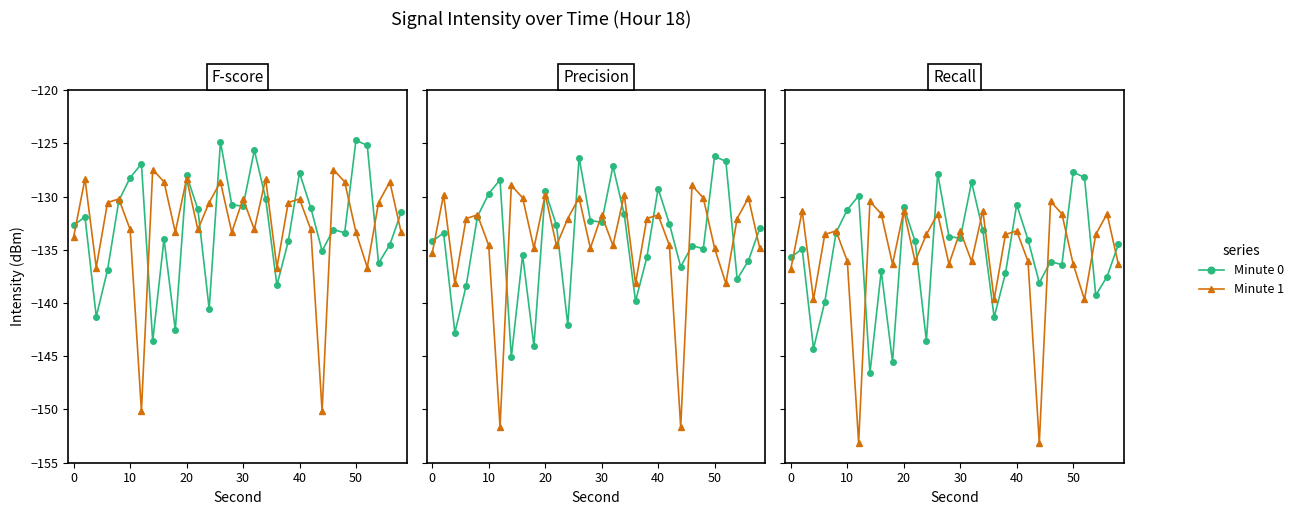

What is the value of the Minute 0 point at the 3rd from the left?

-144.3